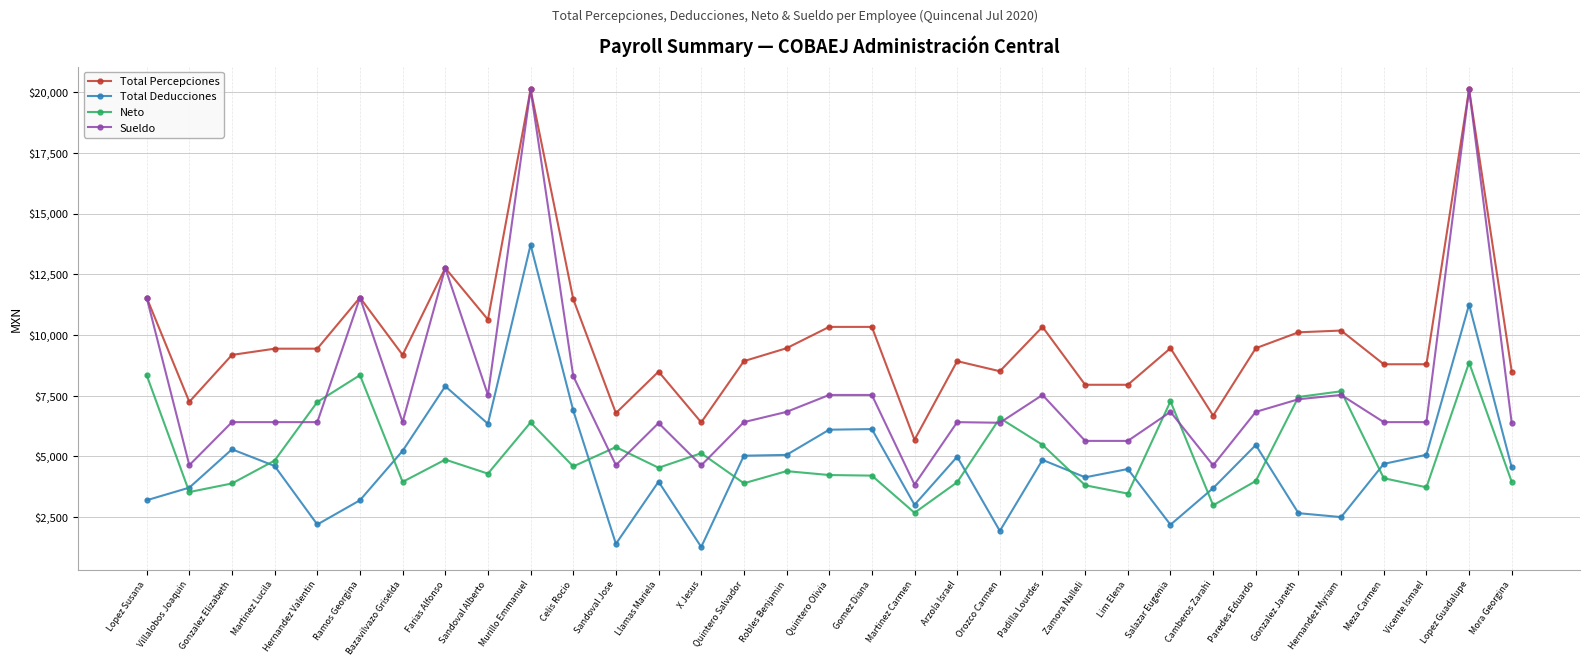

Read the Total Percepciones value at Lopez Susana.

11544.3